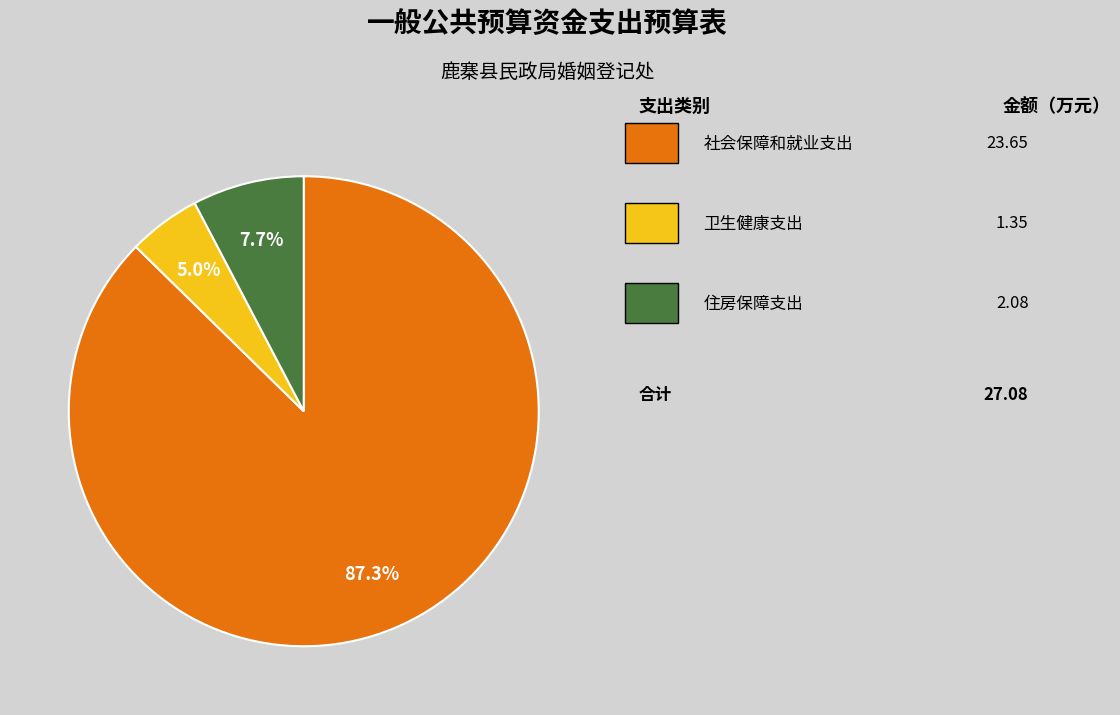

Is there any slice that represents more than half of the pie?

Yes